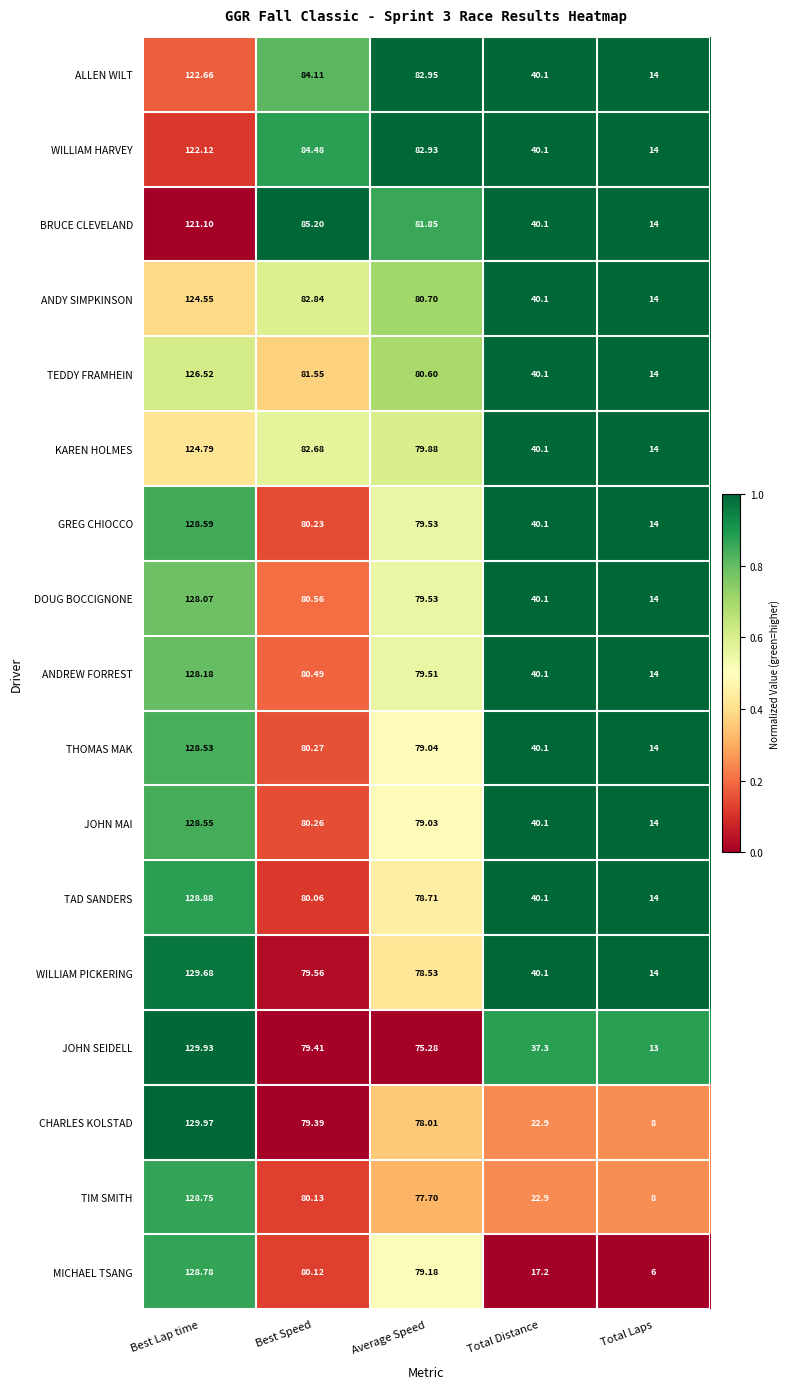

At which label is CHARLES KOLSTAD closest to 68?

Average Speed